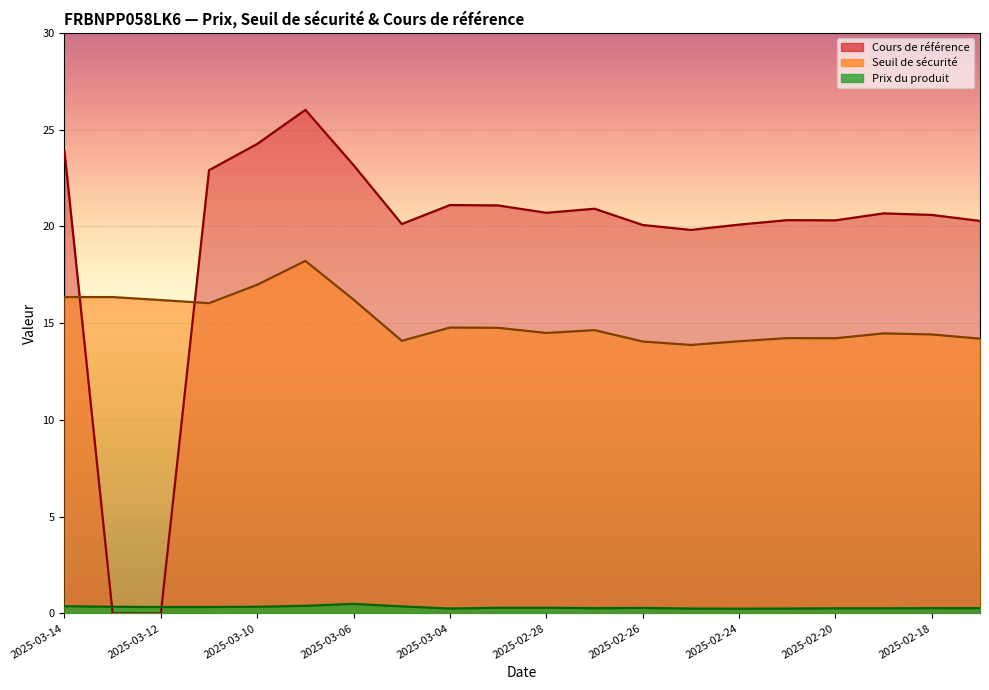

What position from the left is 2025-02-28?

11